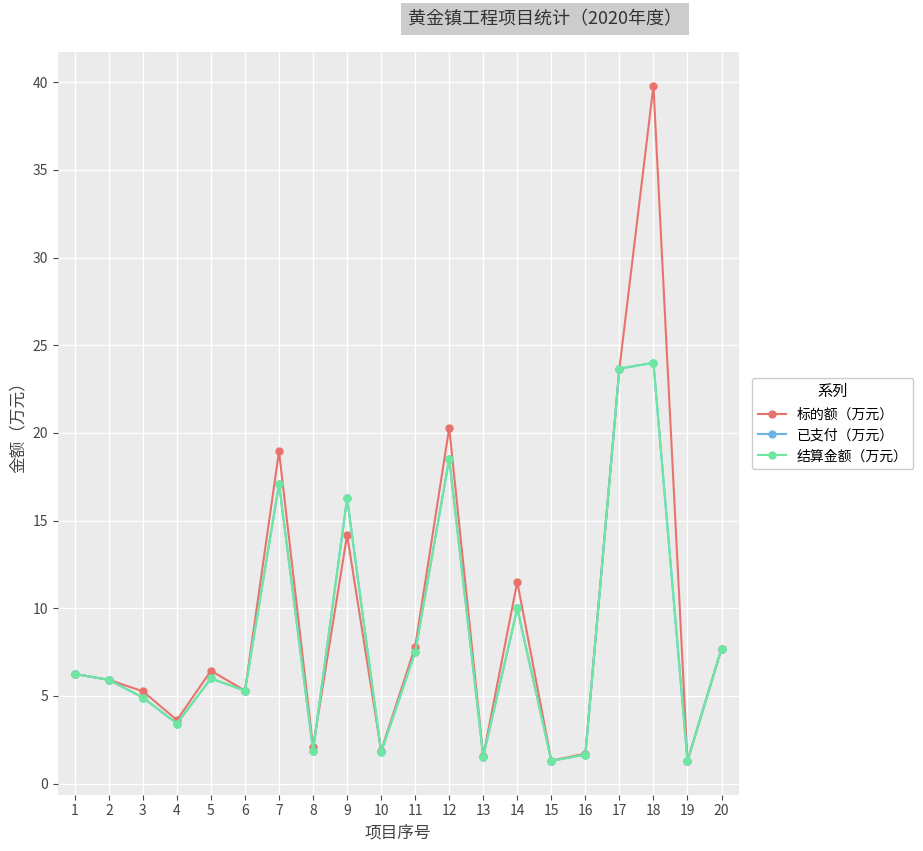

At which label does 标的额（万元） reach its peak?

18